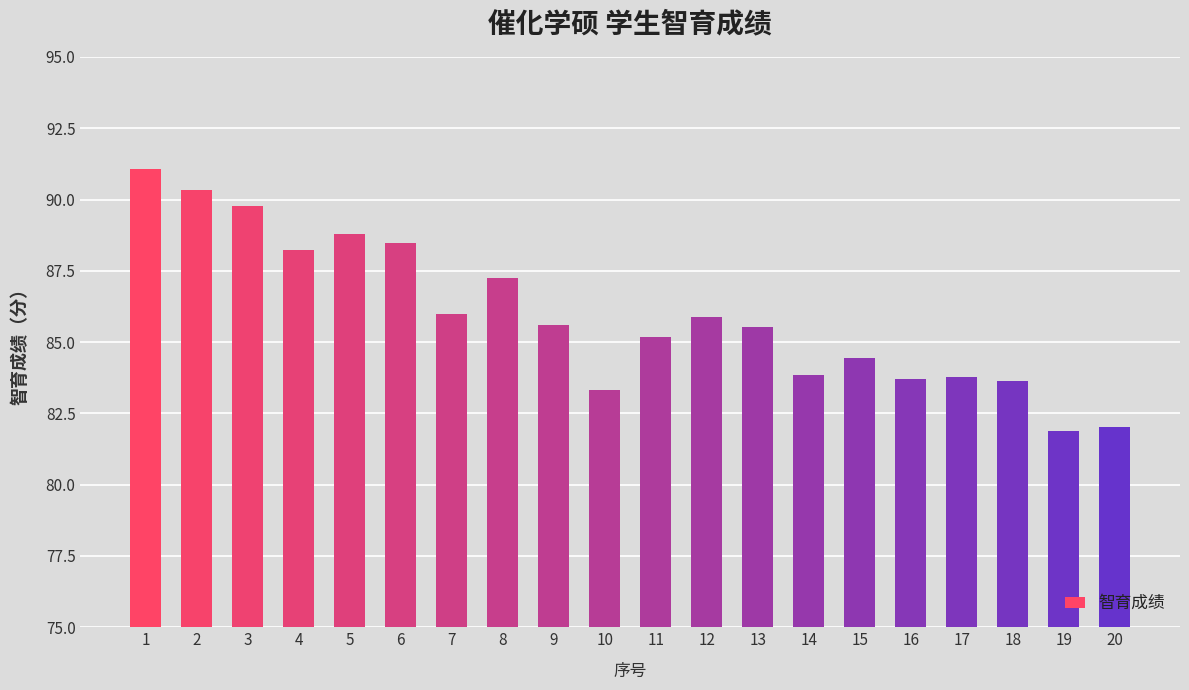

What is the sum of the values at 9 and 18?

169.2